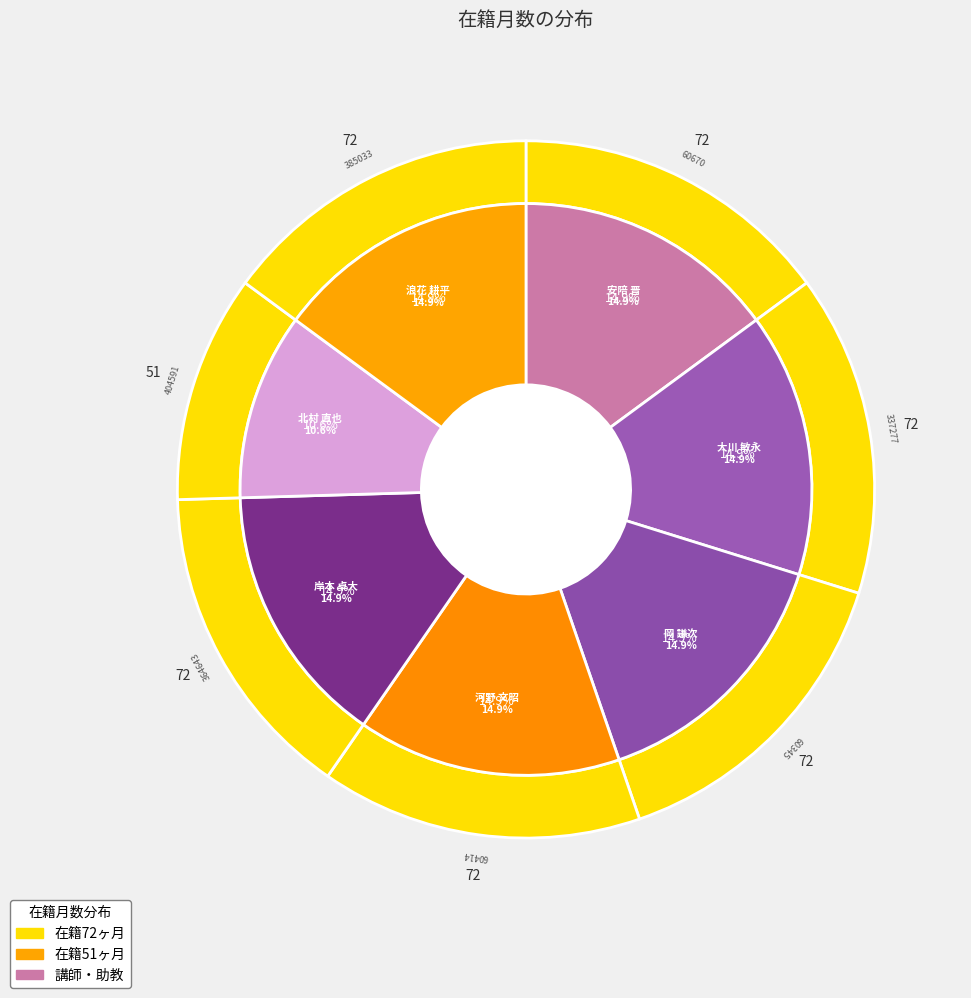

How many slices are in this pie chart?

7